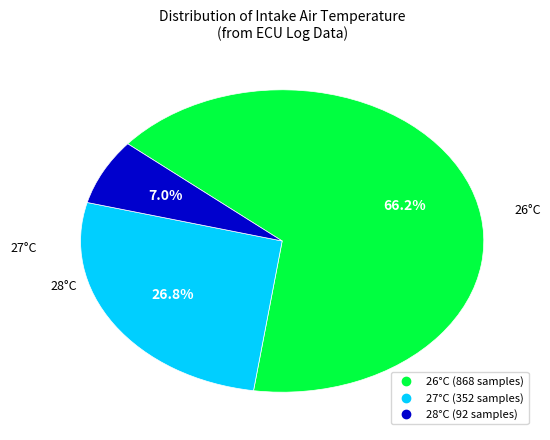

Is there any slice that represents more than half of the pie?

Yes